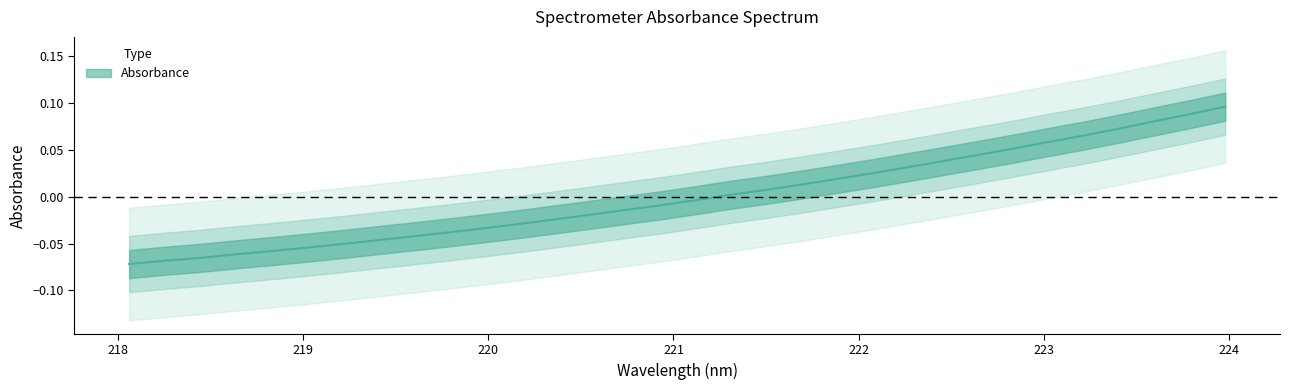

Rank the categories by value from lowest to highest.

218.0596, 218.2508, 218.442, 218.6332, 218.8244, 219.0156, 219.2067, 219.3979, 219.589, 219.7801, 219.9712, 220.1623, 220.3533, 220.5444, 220.7354, 220.9264, 221.1174, 221.3083, 221.4993, 221.6902, 221.8812, 222.0721, 222.263, 222.4538, 222.6447, 222.8355, 223.0264, 223.2172, 223.408, 223.5987, 223.7895, 223.9802